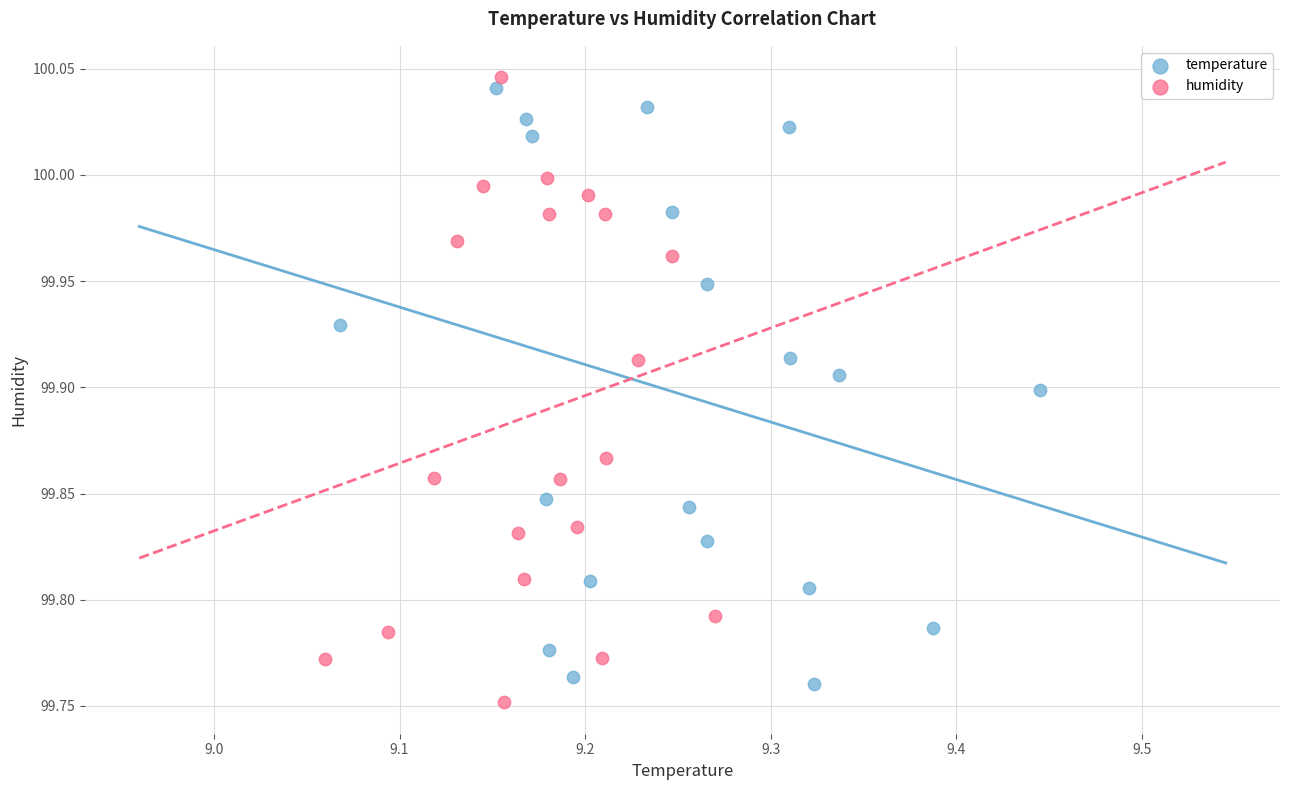

Which series contains the highest Y value?

humidity